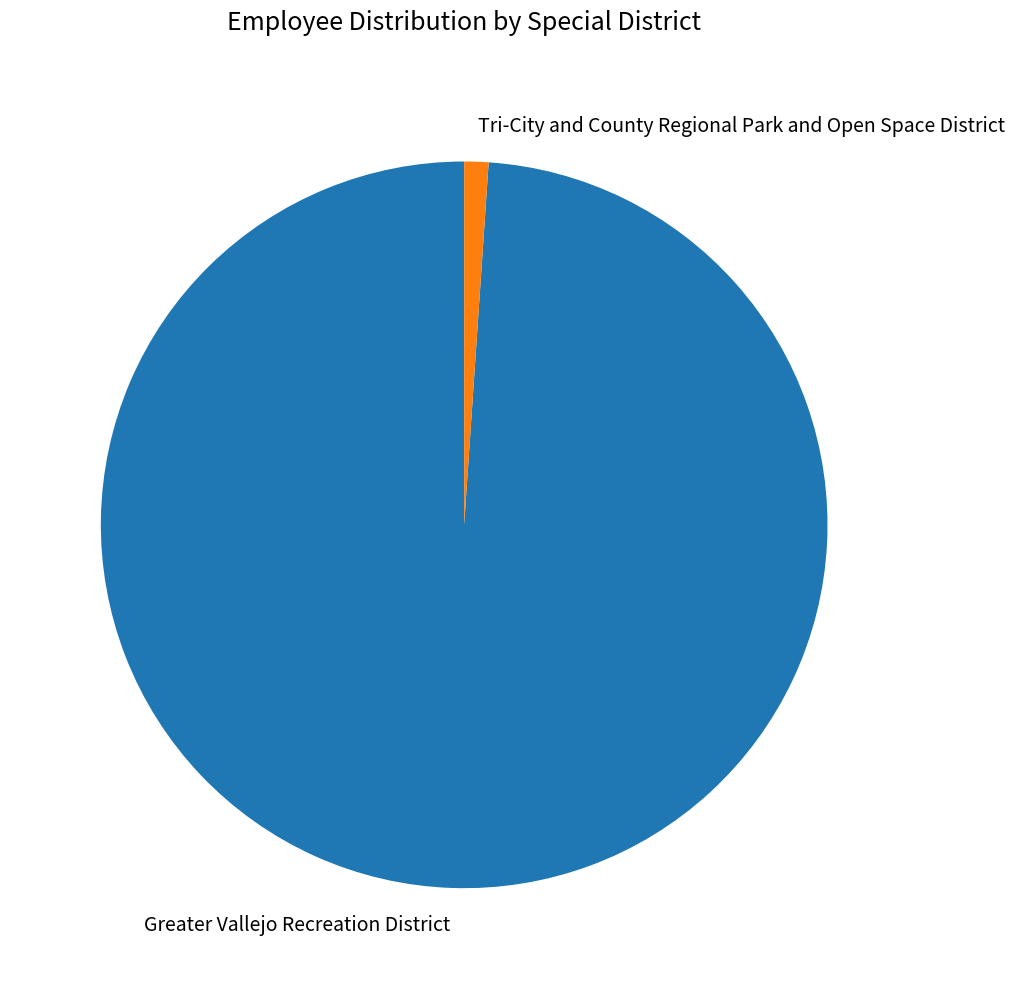

Is it true that Greater Vallejo Recreation District is 99% of the pie?

True